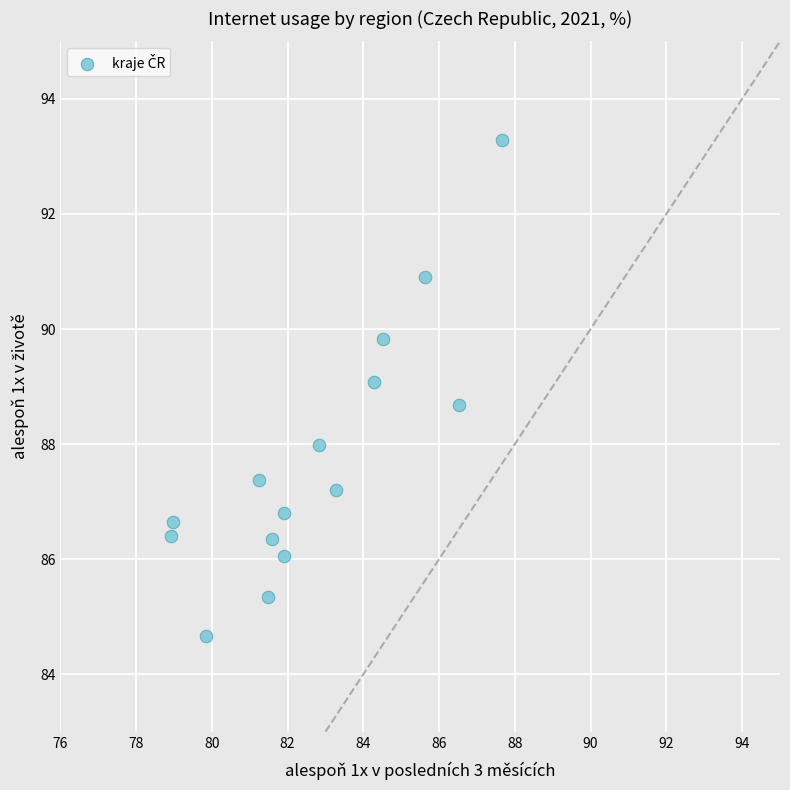

What is the range of Y values (max minus min)?

8.6